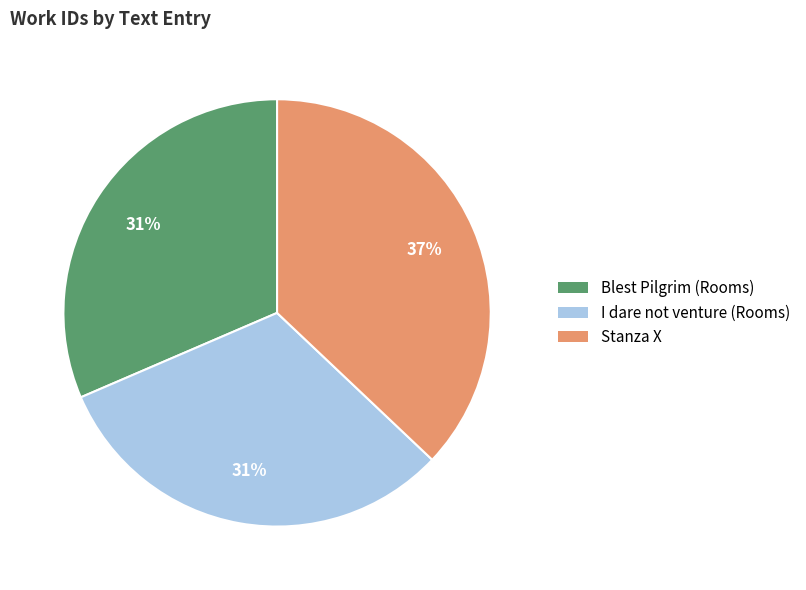

Is Blest Pilgrim (Rooms) the majority of the pie?

No